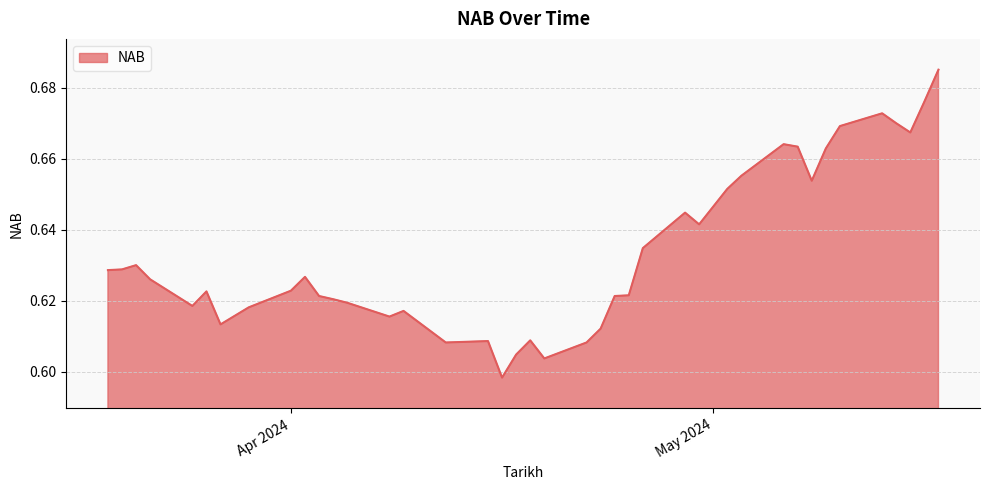

Rank the categories by value from lowest to highest.

16-04-2024, 19-04-2024, 17-04-2024, 22-04-2024, 12-04-2024, 15-04-2024, 18-04-2024, 23-04-2024, 27-03-2024, 08-04-2024, 09-04-2024, 29-03-2024, 25-03-2024, 05-04-2024, 04-04-2024, 24-04-2024, 03-04-2024, 25-04-2024, 26-03-2024, 01-04-2024, 22-03-2024, 02-04-2024, 19-03-2024, 20-03-2024, 21-03-2024, 26-04-2024, 30-04-2024, 29-04-2024, 02-05-2024, 08-05-2024, 03-05-2024, 09-05-2024, 07-05-2024, 06-05-2024, 15-05-2024, 10-05-2024, 14-05-2024, 13-05-2024, 16-05-2024, 17-05-2024